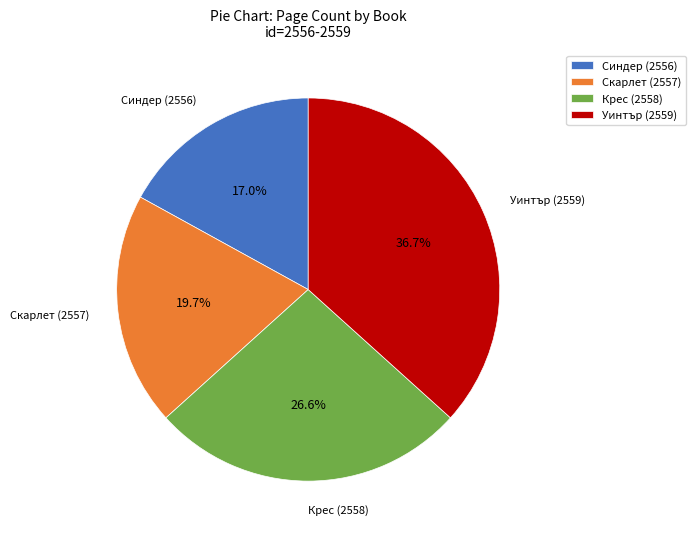

How many segments does this pie chart have?

4